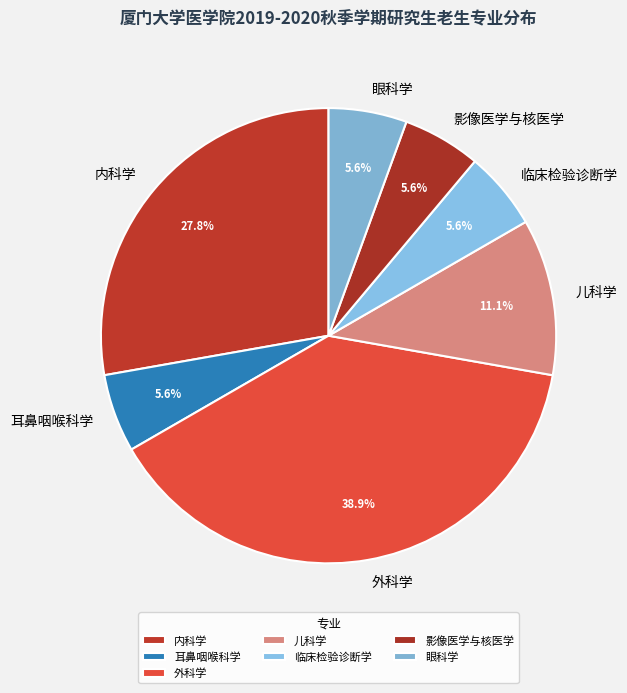

True or false: 儿科学 accounts for 11% of the total.

True